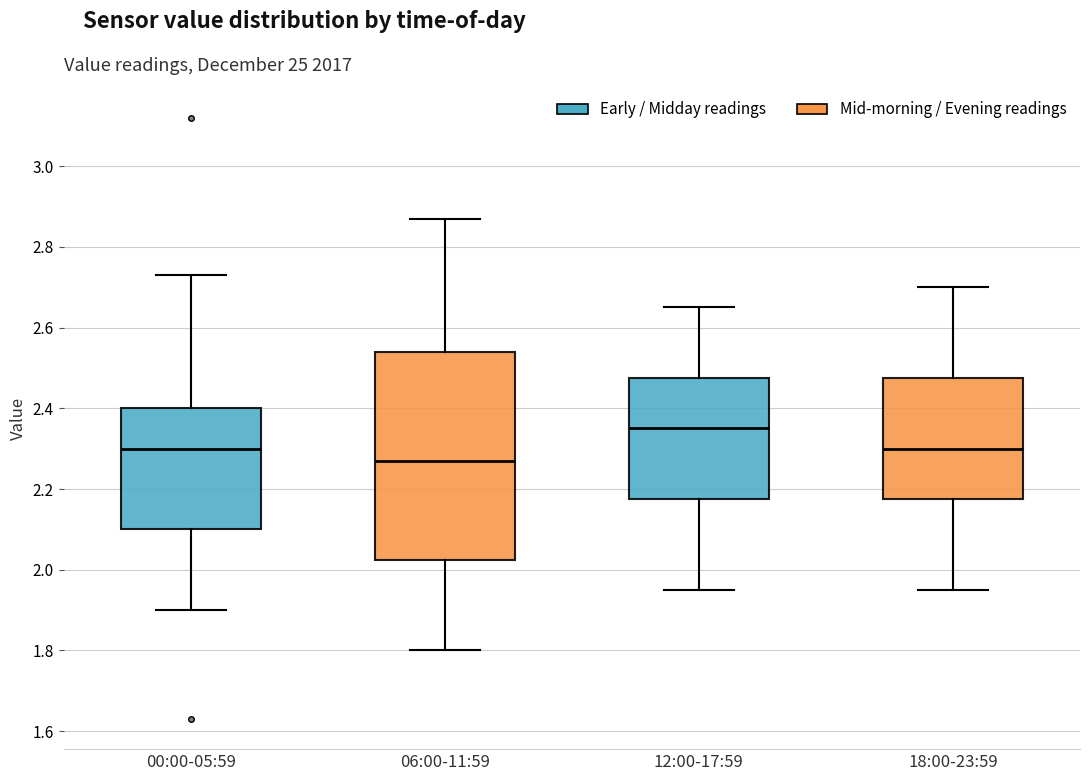

Reading left to right, transcribe this box plot: for each box, give where its median line is, the range the box spans, and where its two whiskers end, as read against the y-axis. The values are not printed on the chart, so give them approximately, as read against the axis.

00:00-05:59: median 2.30, box 2.10 to 2.40, whiskers 1.90 to 2.74
06:00-11:59: median 2.28, box 2.02 to 2.54, whiskers 1.80 to 2.88
12:00-17:59: median 2.36, box 2.18 to 2.48, whiskers 1.96 to 2.66
18:00-23:59: median 2.30, box 2.18 to 2.48, whiskers 1.96 to 2.70